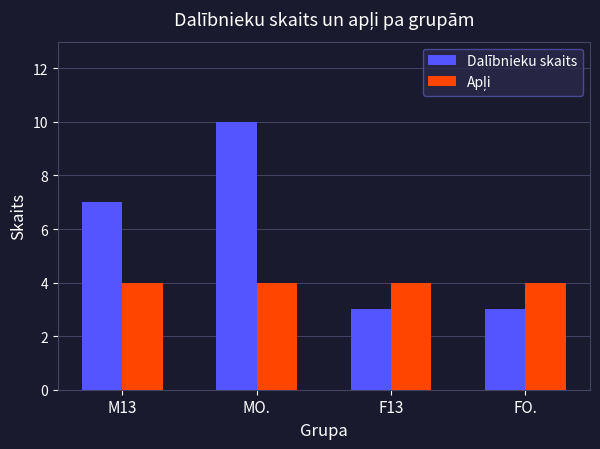

At which category is the sum across all series the highest?

MO.